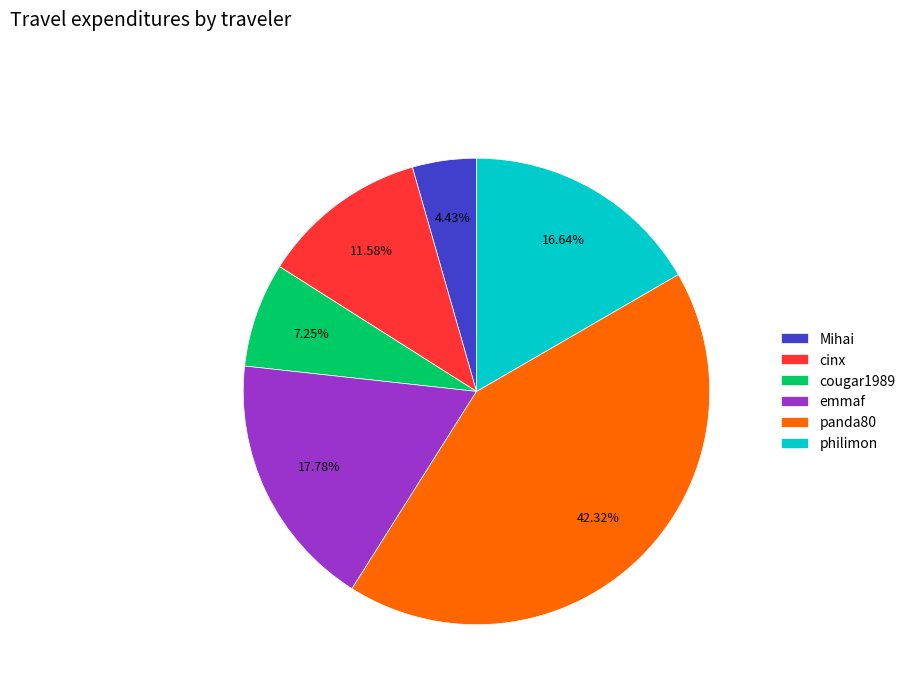

Which slice is the smallest?

Mihai